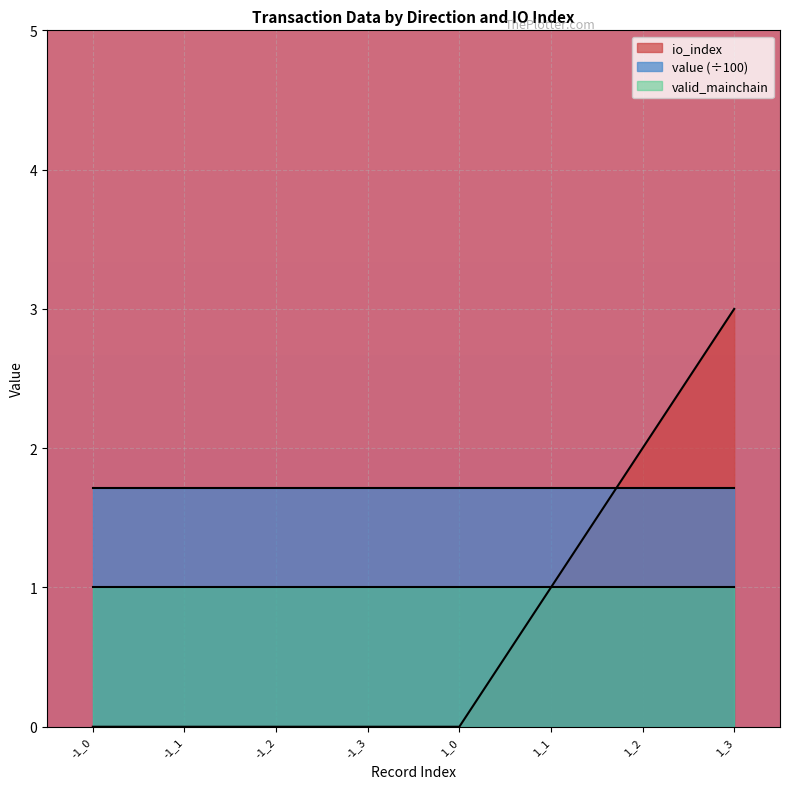

Reading left to right, extract all data points from this chart.

-1_0=0	-1_1=0	-1_2=0	-1_3=0	1_0=0	1_1=1	1_2=2	1_3=3